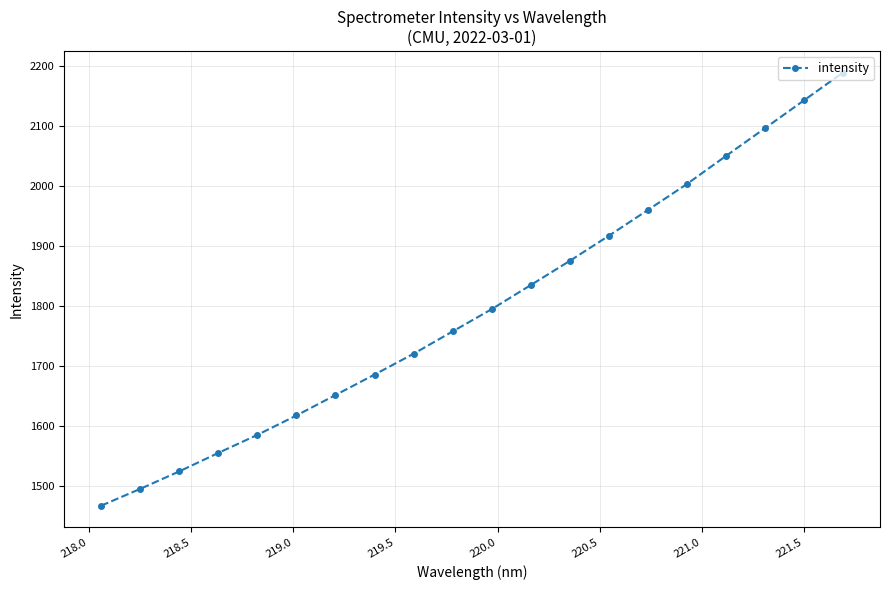

What is the average value?

1796.4